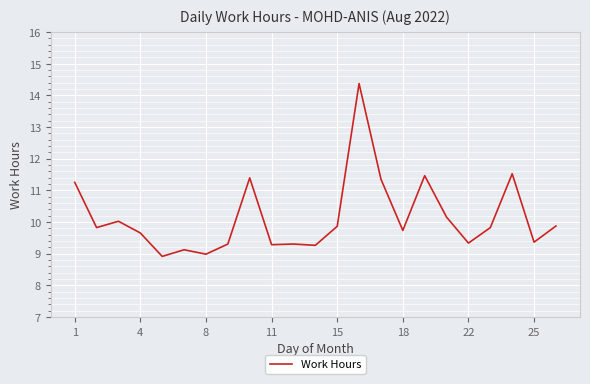

What is the difference between the maximum and minimum values?

5.5